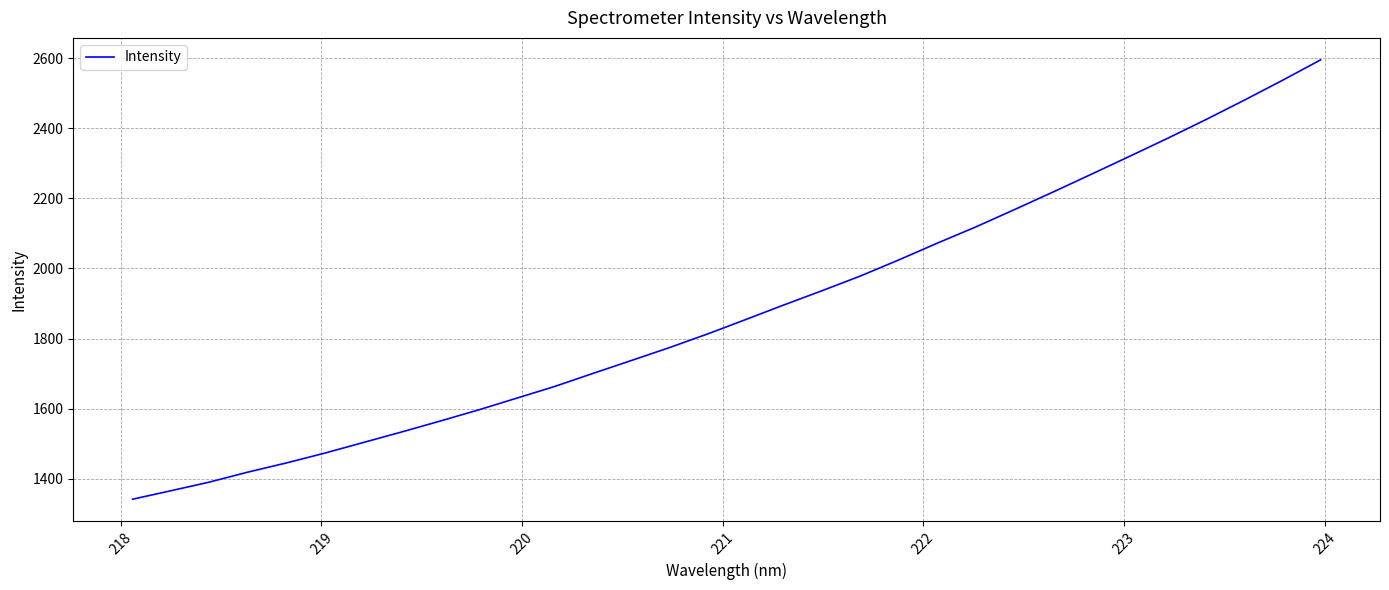

What is the maximum value shown in the chart?

2595.1